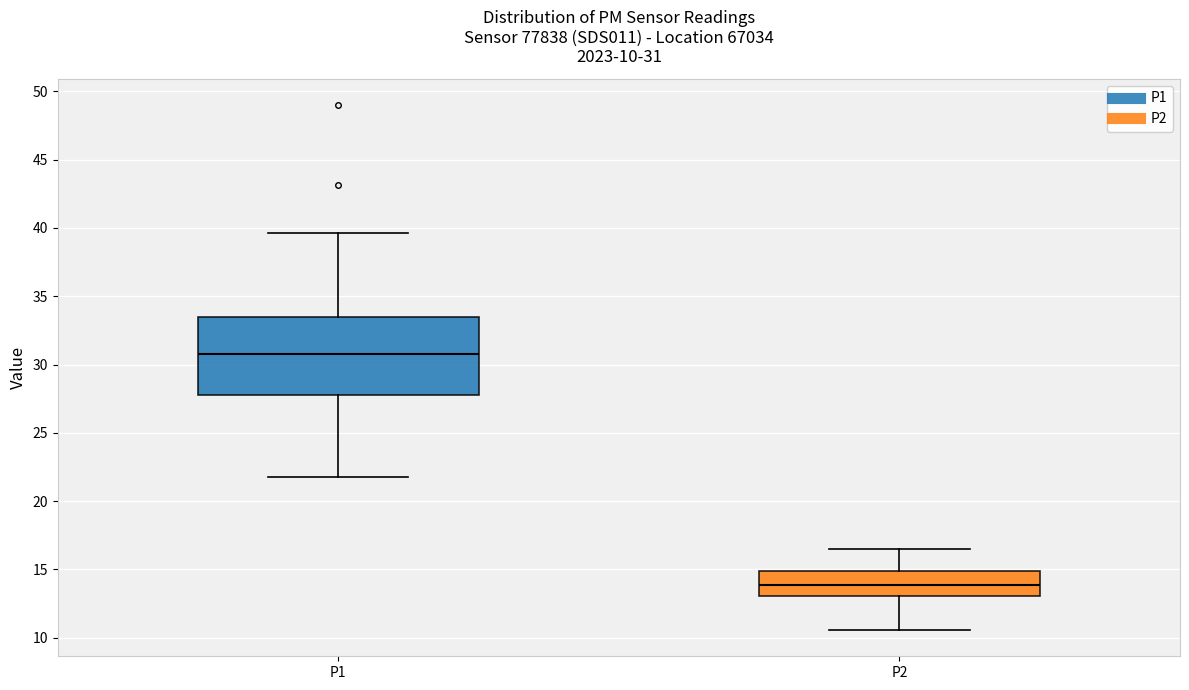

Which box is the tallest, from its lower edge to its upper edge?

P1